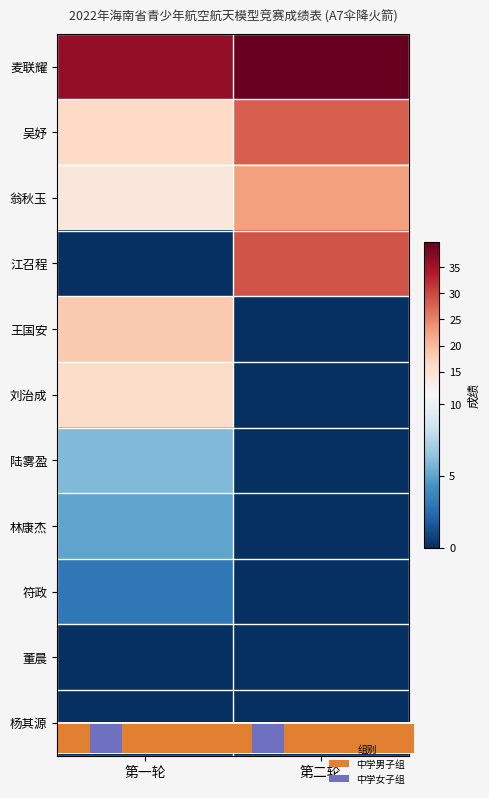

At which category is the sum across all series the highest?

第二轮